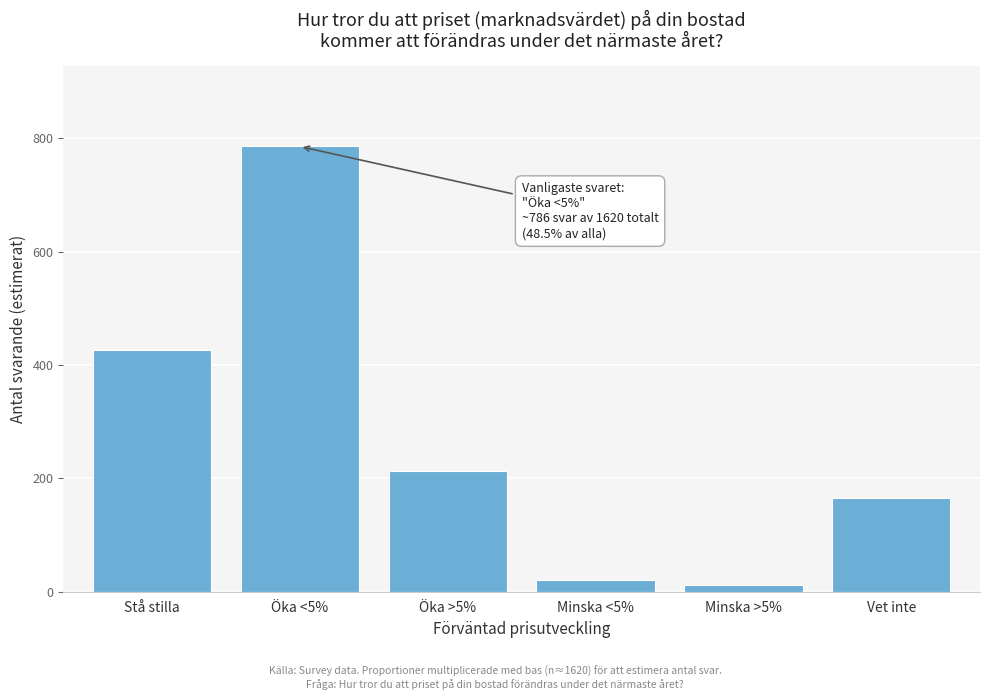

Reading left to right, extract all data points from this chart.

Stå stilla=426.1	Öka <5%=785.7	Öka >5%=212.2	Minska <5%=21.1	Minska >5%=11.3	Vet inte=165.2